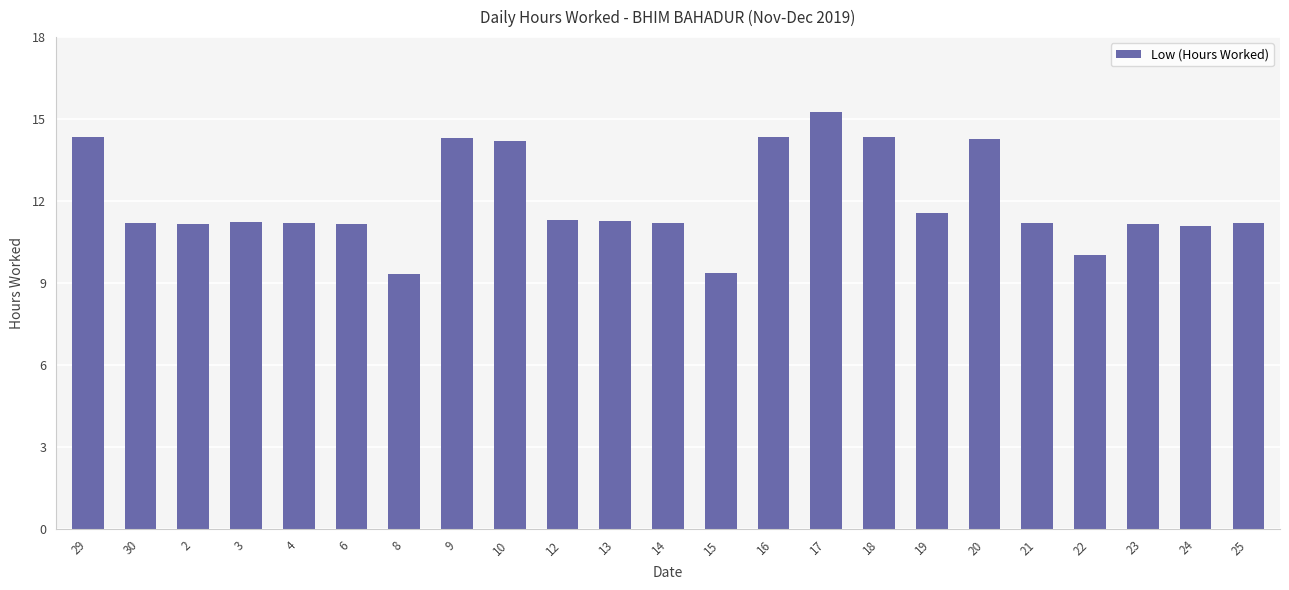

What position from the left is 3?

4